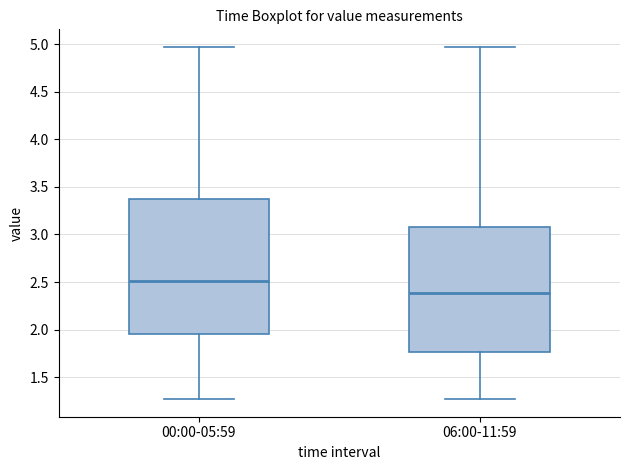

Reading left to right, transcribe this box plot: for each box, give where its median line is, the range the box spans, and where its two whiskers end, as read against the y-axis. The values are not printed on the chart, so give them approximately, as read against the axis.

00:00-05:59: median 2.50, box 1.95 to 3.35, whiskers 1.25 to 4.95
06:00-11:59: median 2.40, box 1.75 to 3.10, whiskers 1.25 to 4.95